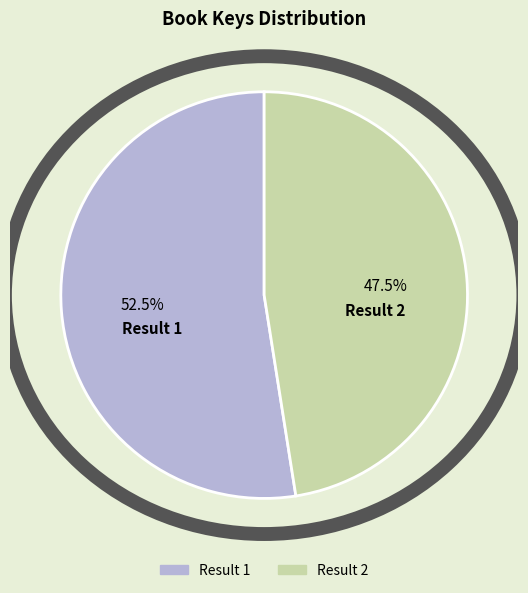

Count the number of slices in the pie.

2